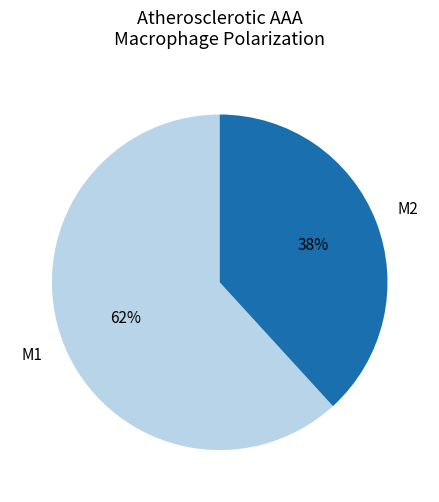

To the nearest percent, what is the average slice percentage?

50%